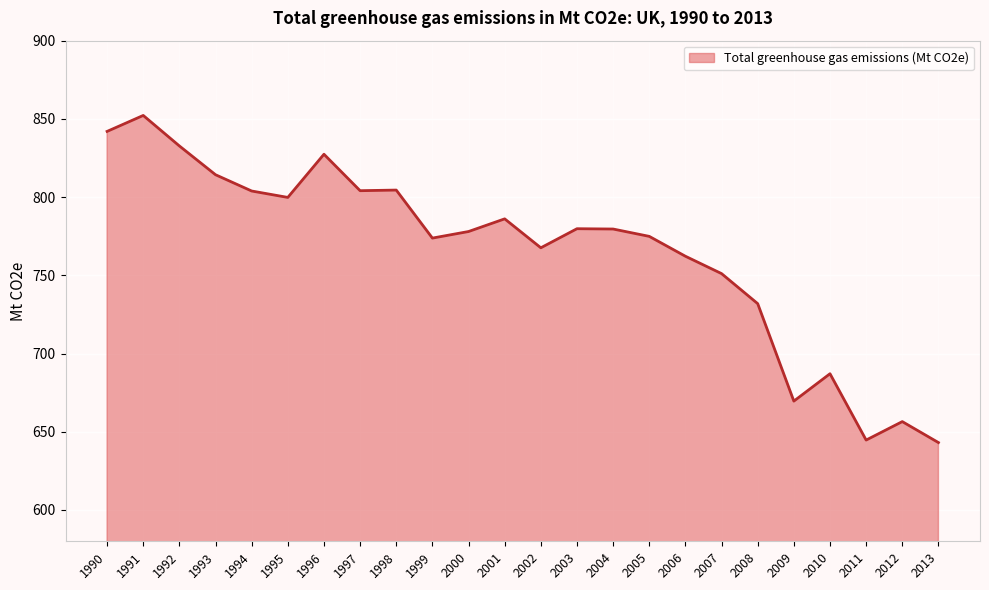

What is the ratio of the value at 2009 to the value at 2010?

1.0